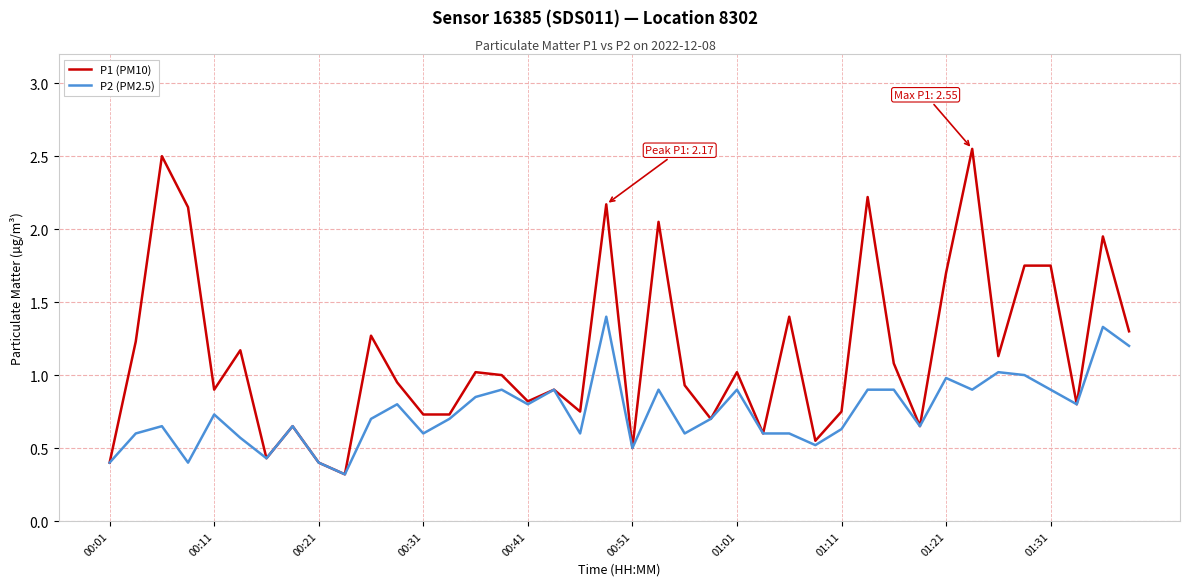

What is the difference between the second highest and minimum values in the P2 (PM2.5) series?

1.0